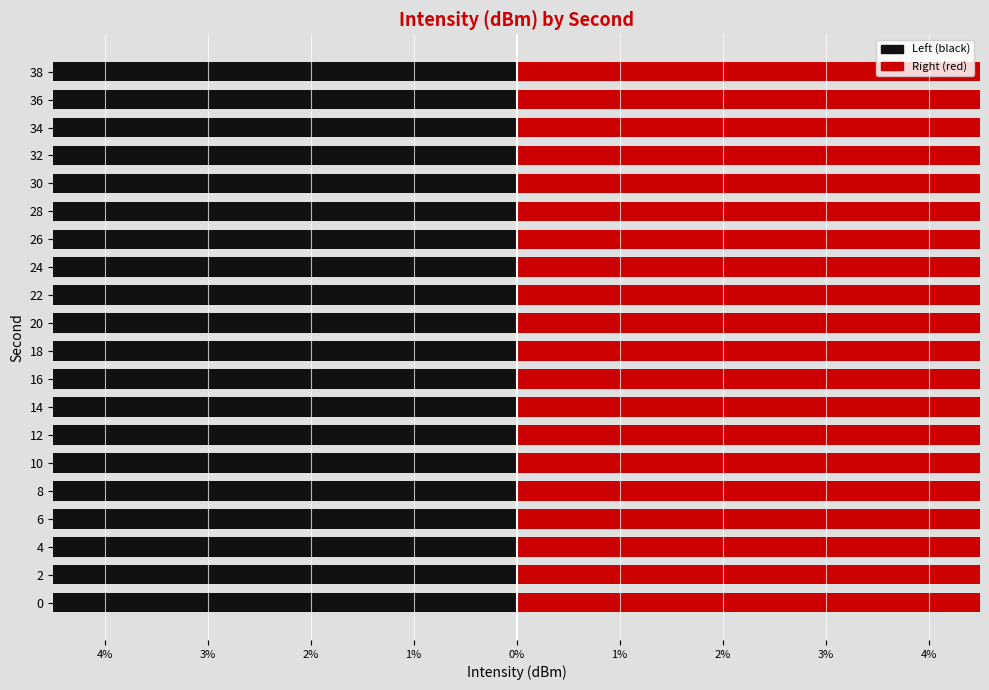

What is the average value of the Right (red) series?

5.0